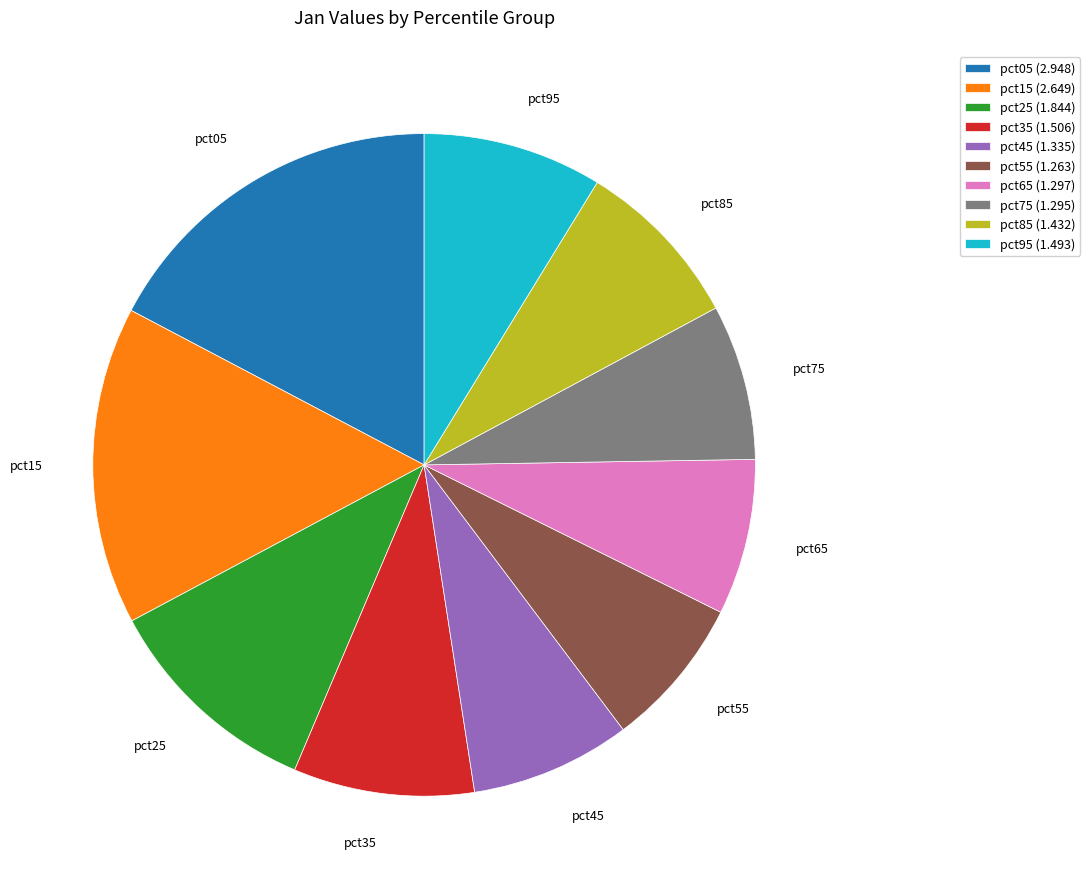

Is it true that pct95 is 21% of the pie?

False